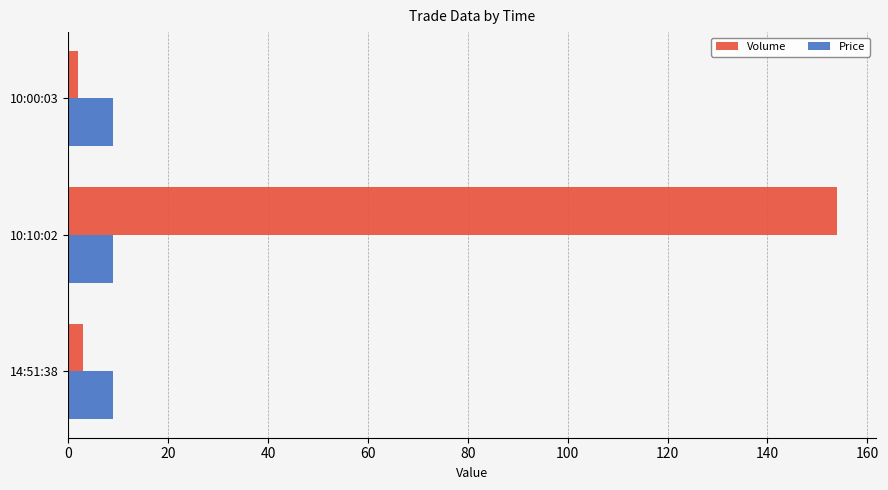

The value of Price at 10:10:02 is 8.9. True or false?

True